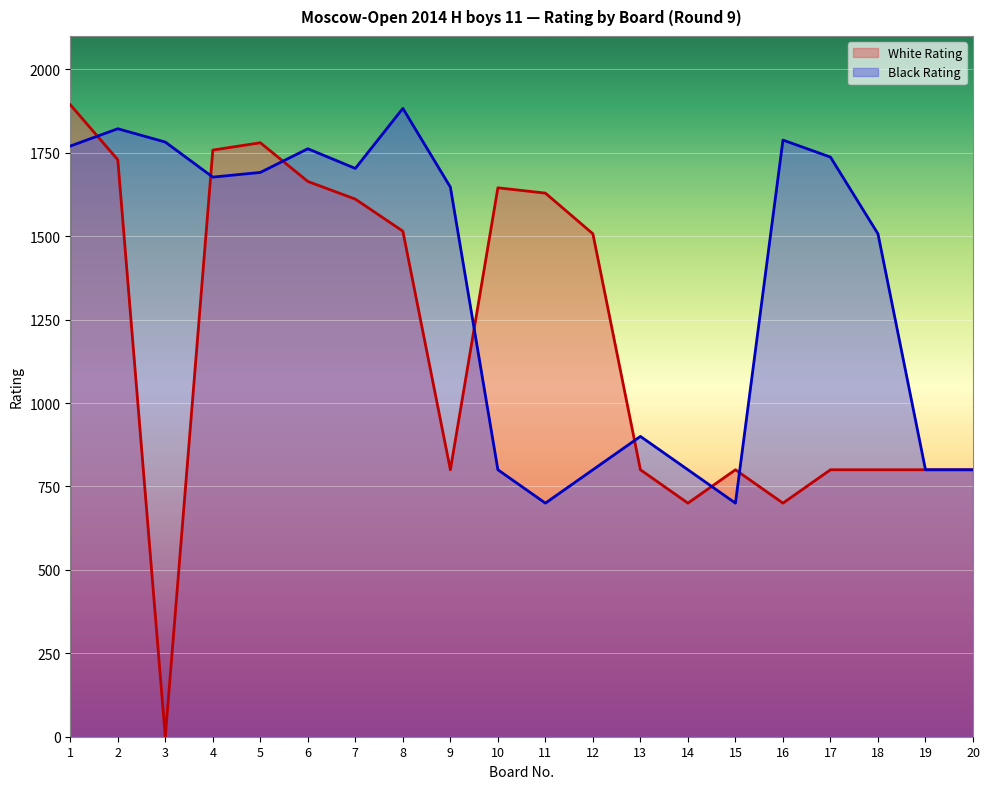

What is the value of the White Rating point at the 12th from the left?

1507